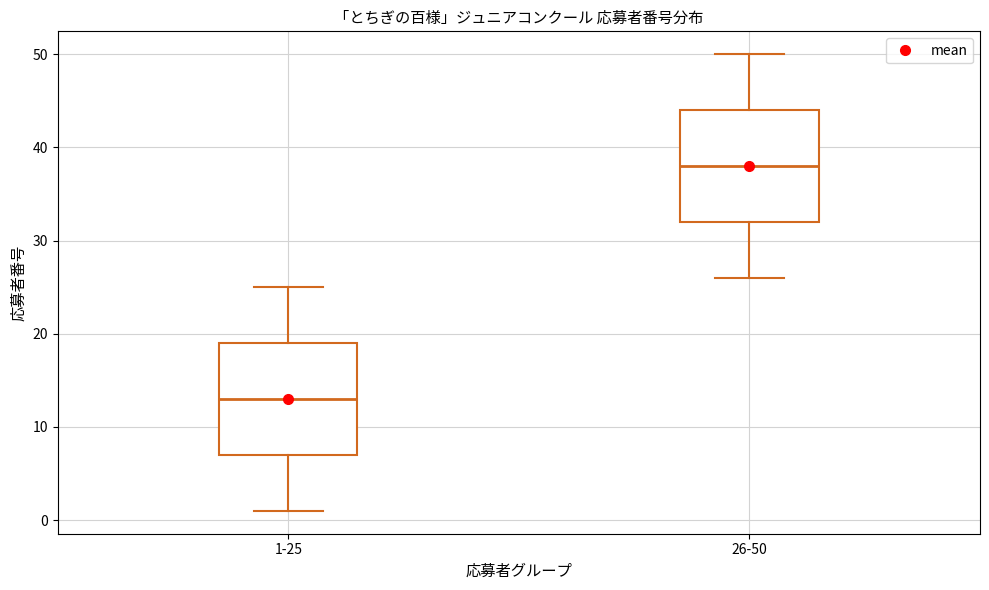

Which box's median line is the highest?

26-50